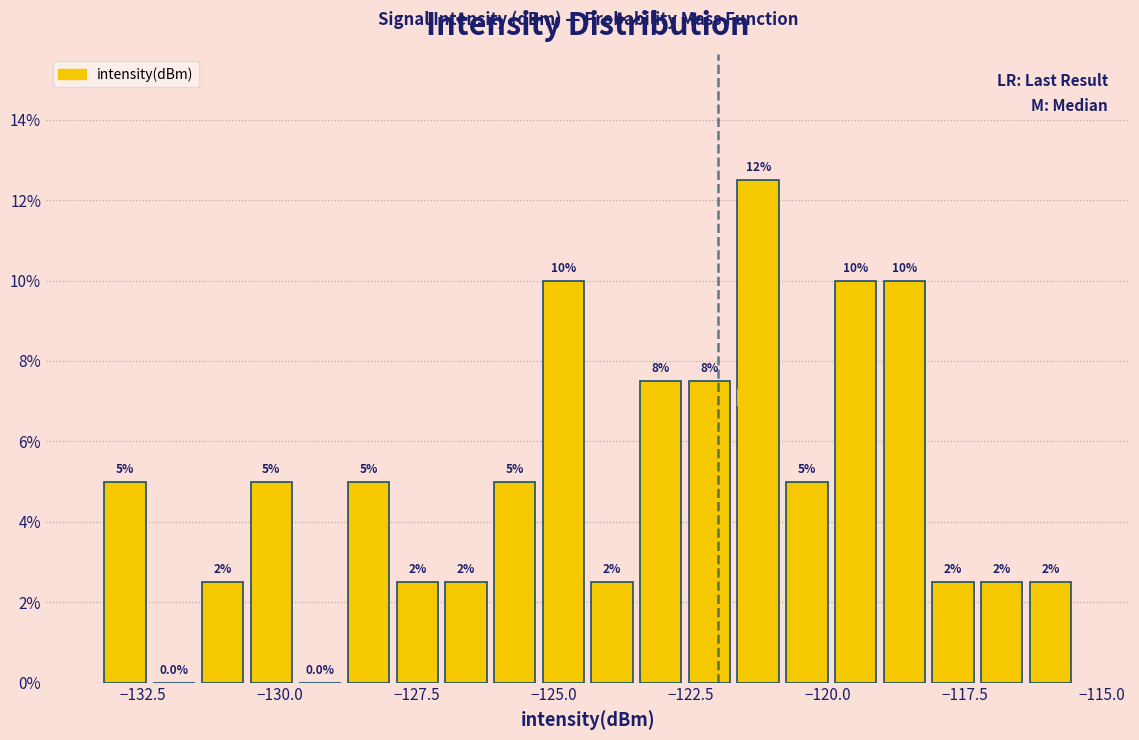

Around what value on the x-axis is the tallest bar? Give the approximate position of its centre, as read against the axis.

-121.5